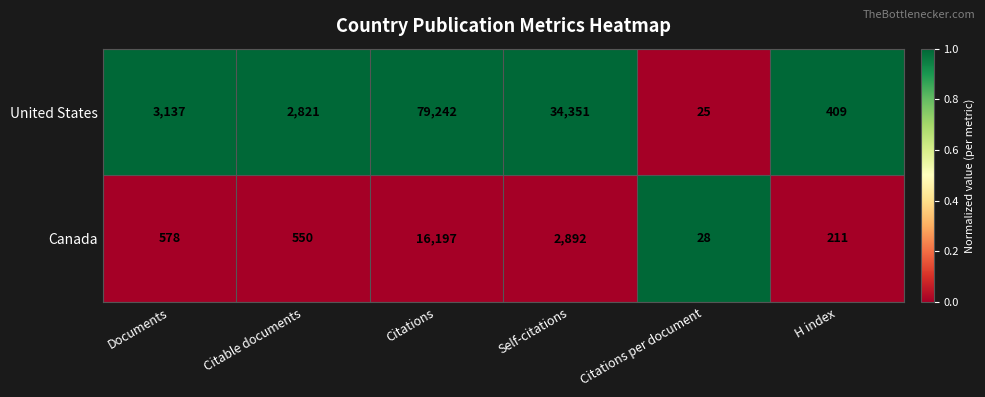

Which series has the widest spread of values?

United States